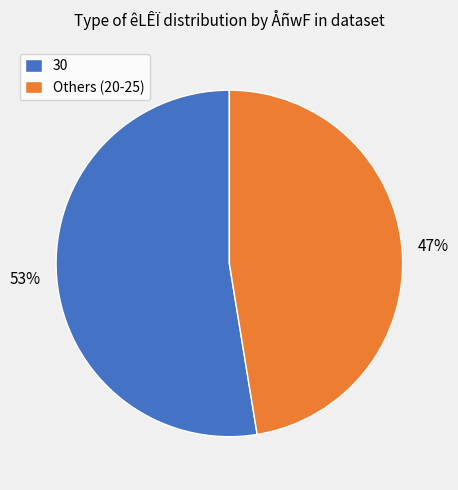

Approximately how many times larger is the value at Others (20-25) compared to 30?

0.9